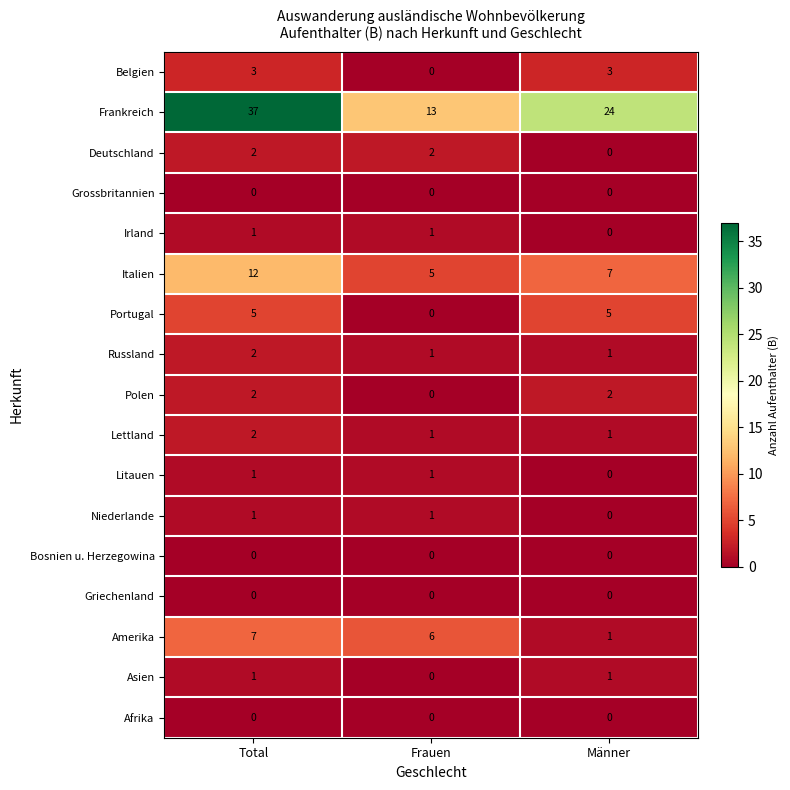

How many distinct data groups are displayed?

17